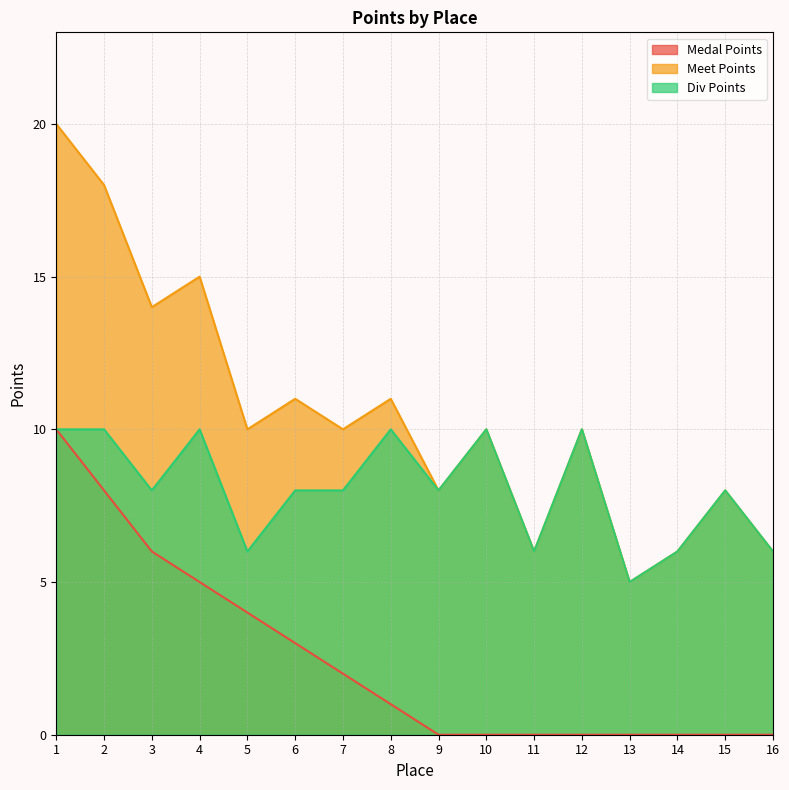

What is the sum of the Meet Points values at 14 and 12?

16